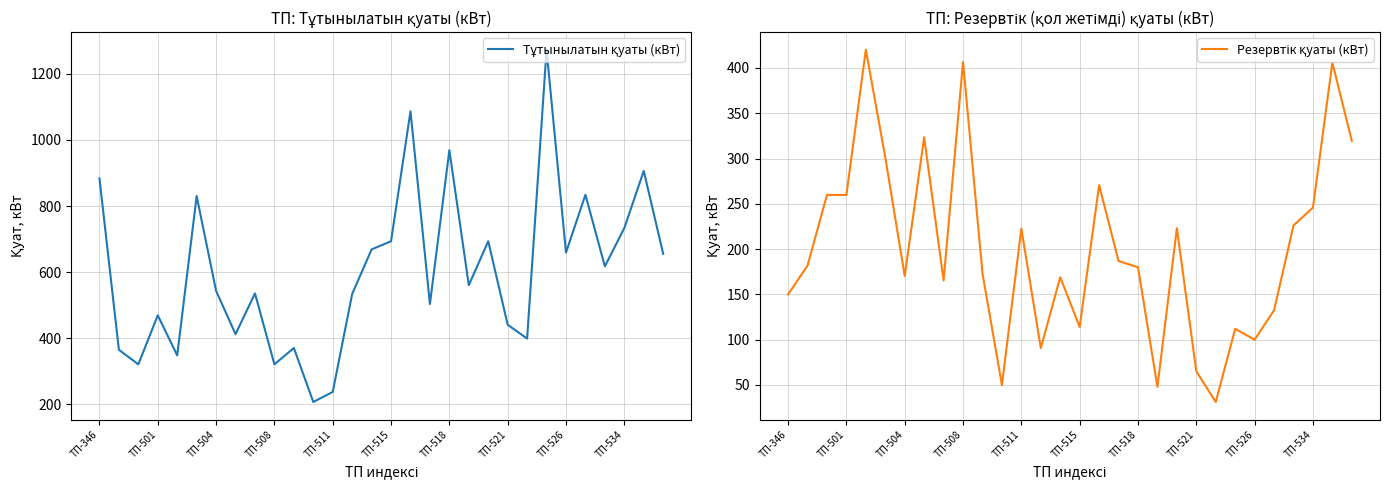

In Резервтік қуаты (кВт), how many points are lower than both neighbors (excluding endpoints)?

9